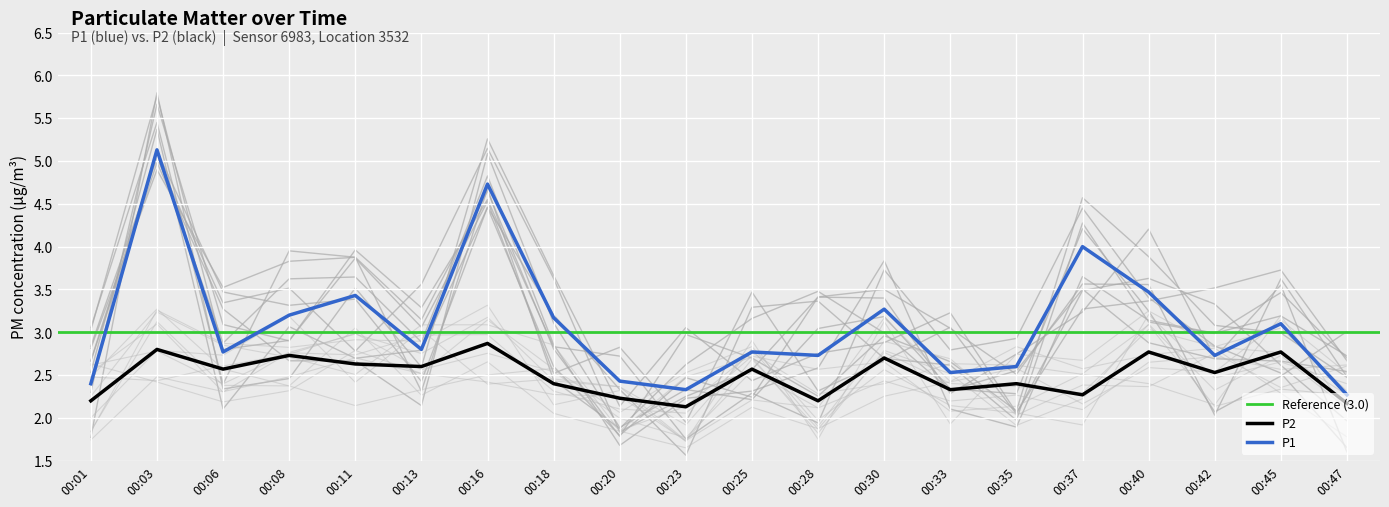

Between 00:37 and 00:47, which is larger?

00:37